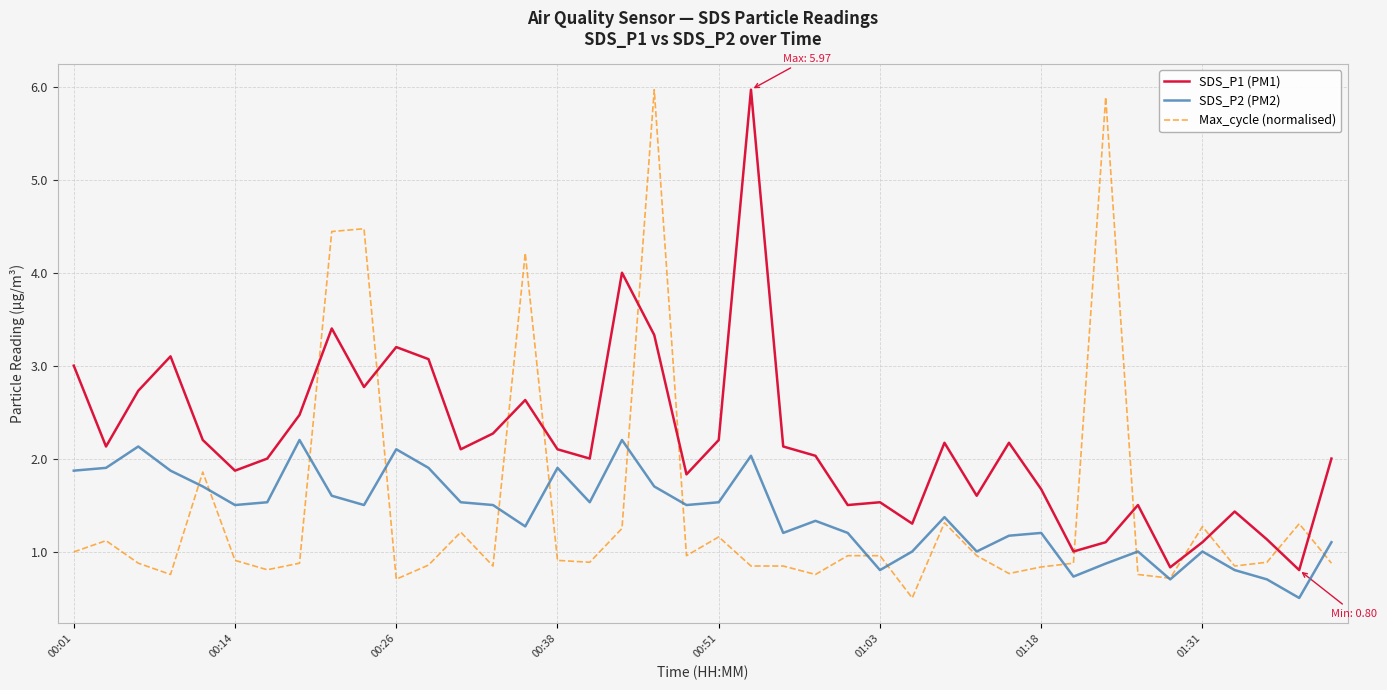

Which series has the largest total across all categories?

SDS_P1 (PM1)